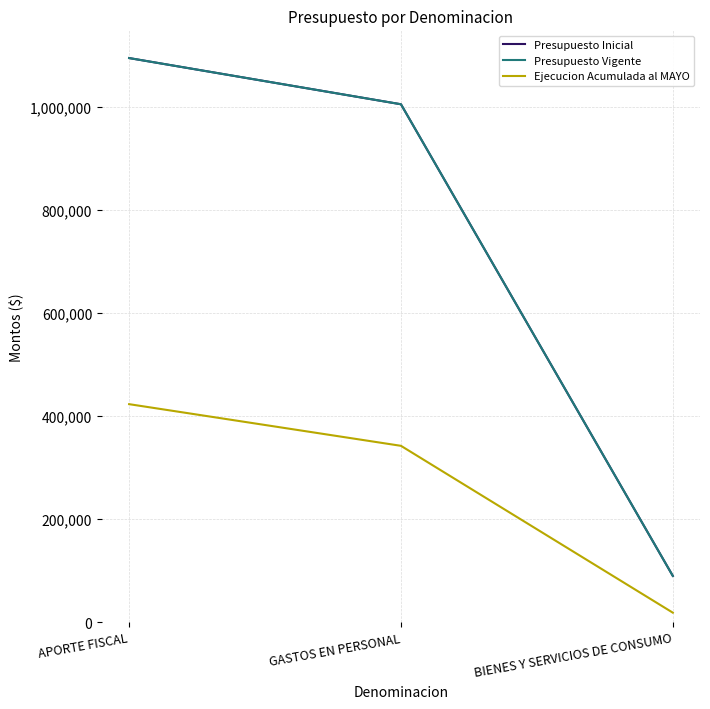

Does the chart display data point markers on the line(s)?

No